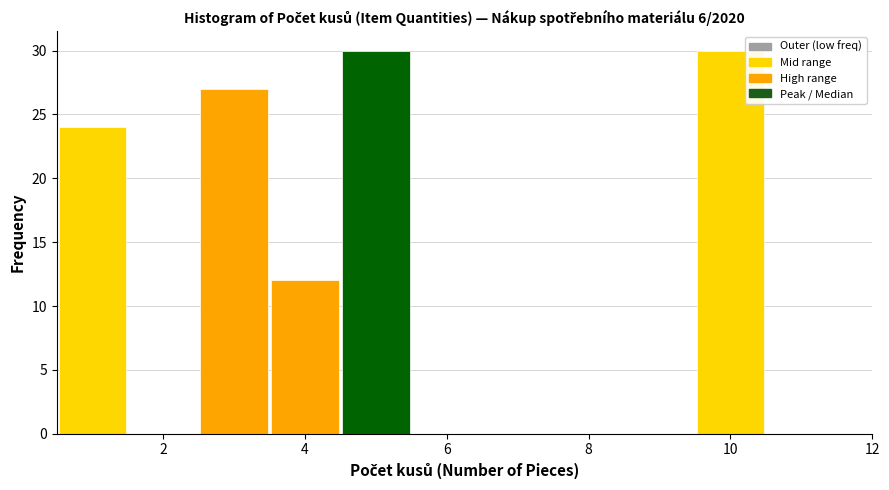

Reading left to right, transcribe this chart: for each bar, give the range it covers on the x-axis and its height. Neither the bar edges nor the heights are printed on the chart, so give them approximately, as read against the axes.

0.5 to 1.5: 24
1.5 to 2.5: 0
2.5 to 3.5: 27
3.5 to 4.5: 12
4.5 to 5.5: 30
5.5 to 6.5: 0
6.5 to 7.5: 0
7.5 to 8.5: 0
8.5 to 9.5: 0
9.5 to 10.5: 30
10.5 to 11.5: 0